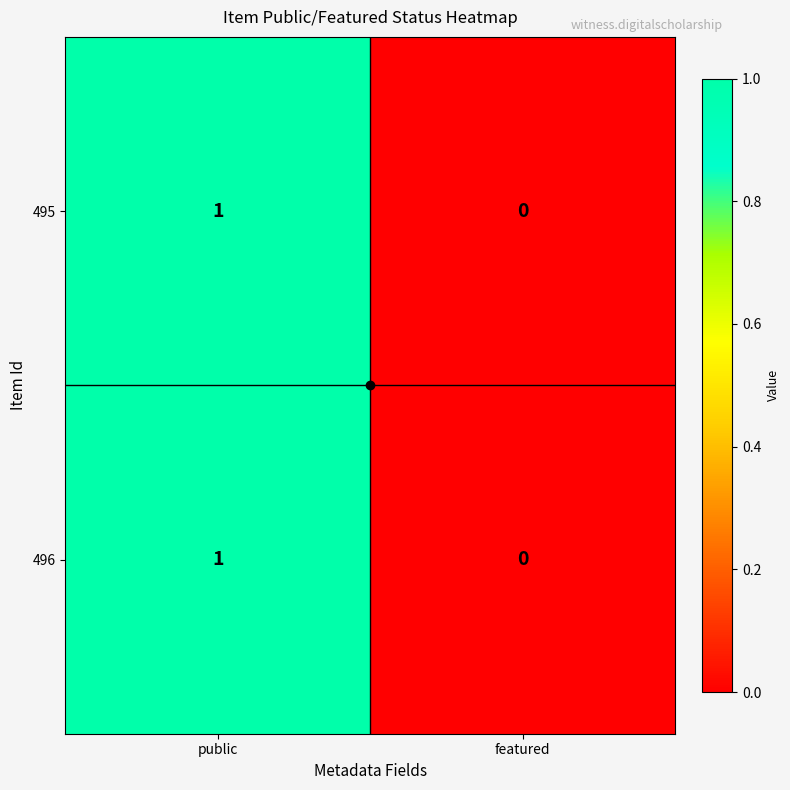

Which category has the highest value across all series?

public